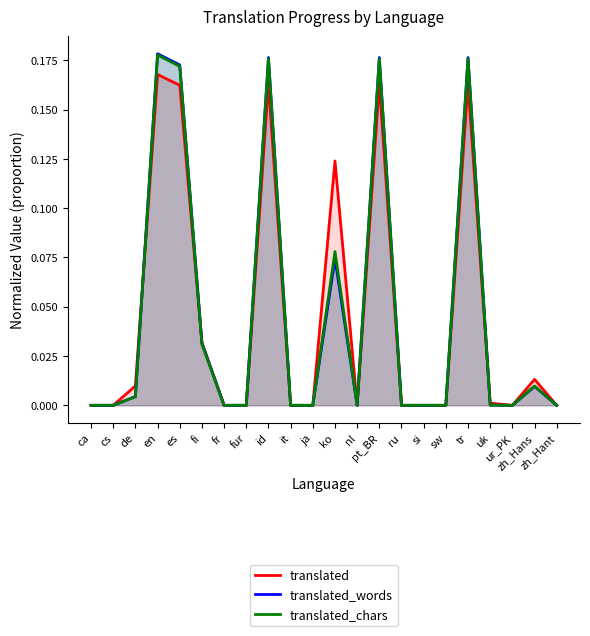

Rank the categories by translated value from lowest to highest.

ca, cs, fr, fur, it, ja, nl, ru, si, sw, ur_PK, zh_Hant, uk, de, zh_Hans, fi, ko, es, id, pt_BR, tr, en